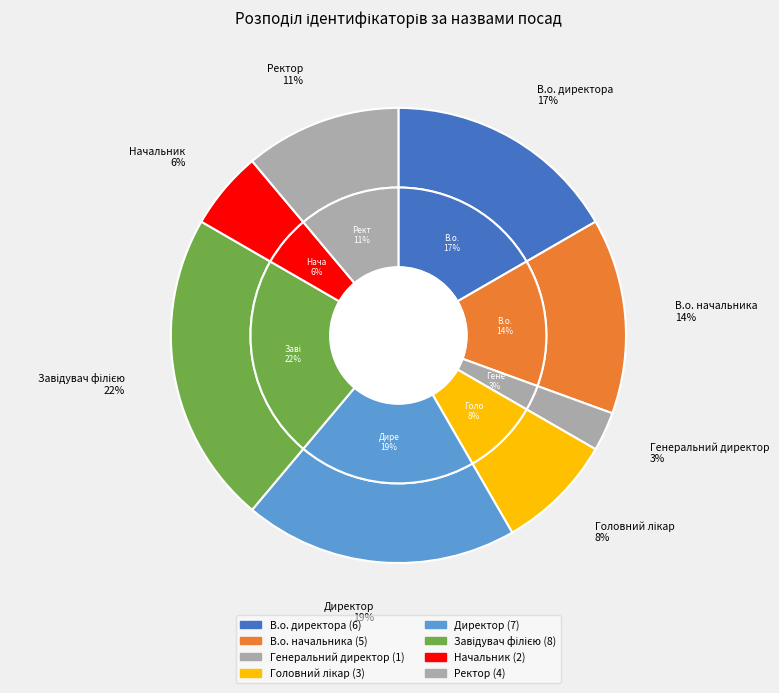

To the nearest percent, what portion does Директор represent?

19%